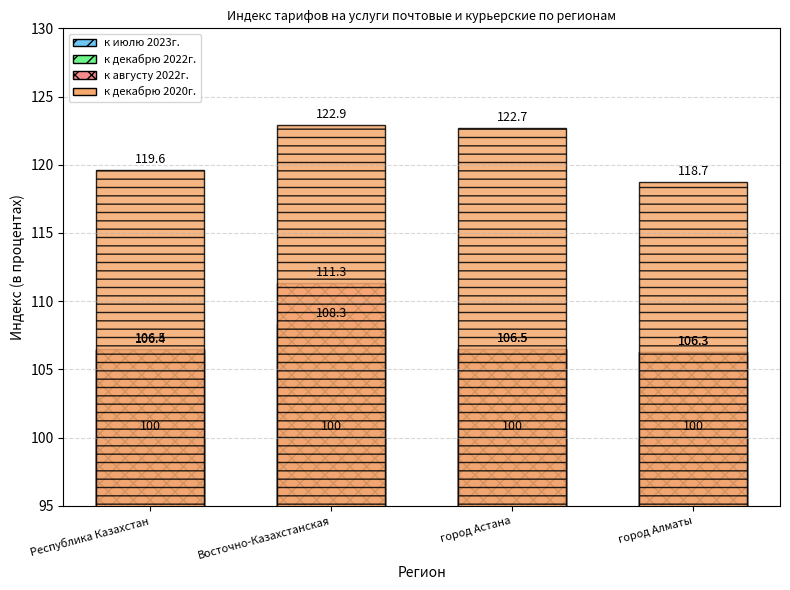

What is the total value across all series at Восточно-Казахстанская?

442.5